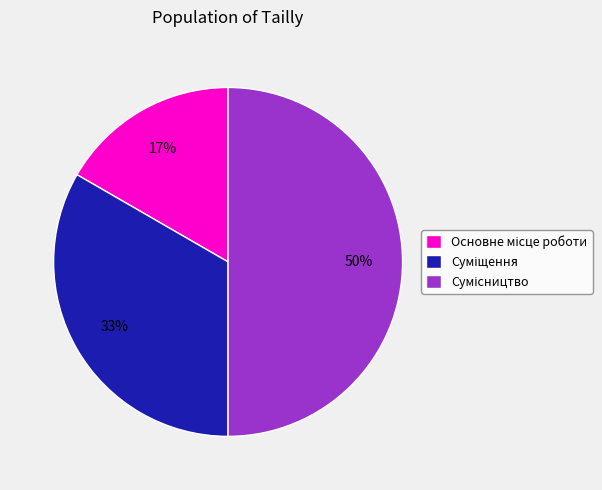

To the nearest percent, what is the average slice percentage?

33%